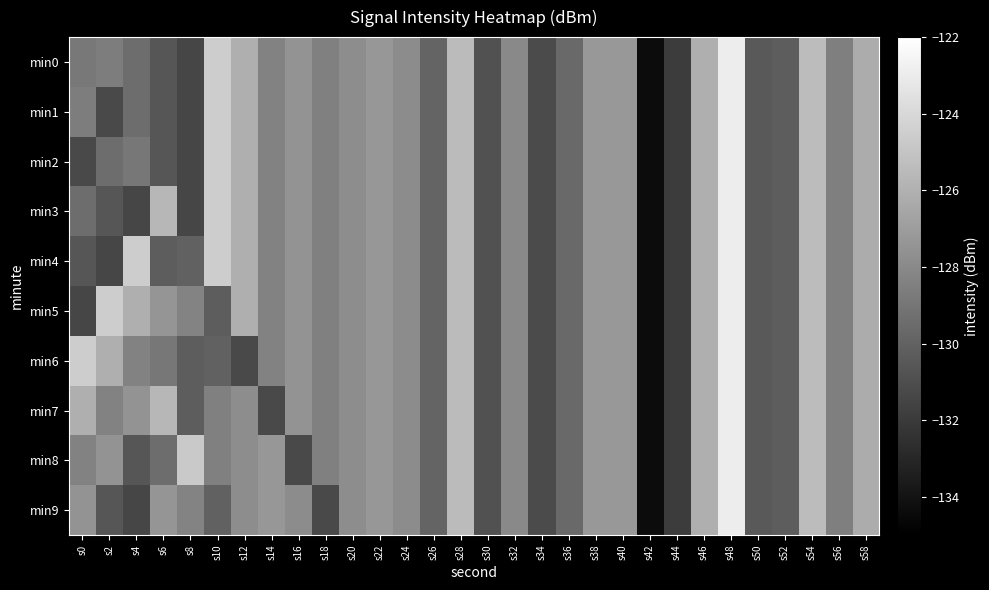

Reading left to right, what are all the values shown in this chart?

min0: s0=-128.9	s2=-128.6	s4=-129.4	s6=-130.6	s8=-131.4	s10=-124.6	s12=-126.1	s14=-128.4	s16=-127.5	s18=-128.4	s20=-127.8	s22=-127.3	s24=-127.8	s26=-129.9	s28=-125.5	s30=-130.8	s32=-128.0	s34=-131.2	s36=-129.6	s38=-127.3	s40=-127.2	s42=-134.4	s44=-131.9	s46=-126.1	s48=-123.0	s50=-130.5	s52=-130.2	s54=-125.4	s56=-128.5	s58=-126.2
min1: s0=-128.6	s2=-131.3	s4=-129.4	s6=-130.6	s8=-131.4	s10=-124.6	s12=-126.1	s14=-128.4	s16=-127.5	s18=-128.4	s20=-127.8	s22=-127.3	s24=-127.8	s26=-129.9	s28=-125.5	s30=-130.8	s32=-128.0	s34=-131.2	s36=-129.6	s38=-127.3	s40=-127.2	s42=-134.4	s44=-131.9	s46=-126.1	s48=-123.0	s50=-130.5	s52=-130.2	s54=-125.4	s56=-128.5	s58=-126.2
min2: s0=-131.3	s2=-129.4	s4=-128.9	s6=-130.6	s8=-131.4	s10=-124.6	s12=-126.1	s14=-128.4	s16=-127.5	s18=-128.4	s20=-127.8	s22=-127.3	s24=-127.8	s26=-129.9	s28=-125.5	s30=-130.8	s32=-128.0	s34=-131.2	s36=-129.6	s38=-127.3	s40=-127.2	s42=-134.4	s44=-131.9	s46=-126.1	s48=-123.0	s50=-130.5	s52=-130.2	s54=-125.4	s56=-128.5	s58=-126.2
min3: s0=-129.4	s2=-130.6	s4=-131.4	s6=-125.7	s8=-131.4	s10=-124.6	s12=-126.1	s14=-128.4	s16=-127.5	s18=-128.4	s20=-127.8	s22=-127.3	s24=-127.8	s26=-129.9	s28=-125.5	s30=-130.8	s32=-128.0	s34=-131.2	s36=-129.6	s38=-127.3	s40=-127.2	s42=-134.4	s44=-131.9	s46=-126.1	s48=-123.0	s50=-130.5	s52=-130.2	s54=-125.4	s56=-128.5	s58=-126.2
min4: s0=-130.6	s2=-131.4	s4=-124.6	s6=-130.2	s8=-130.0	s10=-124.6	s12=-126.1	s14=-128.4	s16=-127.5	s18=-128.4	s20=-127.8	s22=-127.3	s24=-127.8	s26=-129.9	s28=-125.5	s30=-130.8	s32=-128.0	s34=-131.2	s36=-129.6	s38=-127.3	s40=-127.2	s42=-134.4	s44=-131.9	s46=-126.1	s48=-123.0	s50=-130.5	s52=-130.2	s54=-125.4	s56=-128.5	s58=-126.2
min5: s0=-131.4	s2=-124.6	s4=-126.1	s6=-127.4	s8=-128.3	s10=-130.2	s12=-126.1	s14=-128.4	s16=-127.5	s18=-128.4	s20=-127.8	s22=-127.3	s24=-127.8	s26=-129.9	s28=-125.5	s30=-130.8	s32=-128.0	s34=-131.2	s36=-129.6	s38=-127.3	s40=-127.2	s42=-134.4	s44=-131.9	s46=-126.1	s48=-123.0	s50=-130.5	s52=-130.2	s54=-125.4	s56=-128.5	s58=-126.2
min6: s0=-124.6	s2=-126.1	s4=-128.4	s6=-128.9	s8=-130.2	s10=-130.1	s12=-131.2	s14=-128.4	s16=-127.5	s18=-128.4	s20=-127.8	s22=-127.3	s24=-127.8	s26=-129.9	s28=-125.5	s30=-130.8	s32=-128.0	s34=-131.2	s36=-129.6	s38=-127.3	s40=-127.2	s42=-134.4	s44=-131.9	s46=-126.1	s48=-123.0	s50=-130.5	s52=-130.2	s54=-125.4	s56=-128.5	s58=-126.2
min7: s0=-126.1	s2=-128.4	s4=-127.5	s6=-125.7	s8=-130.2	s10=-128.4	s12=-127.8	s14=-131.2	s16=-127.5	s18=-128.4	s20=-127.8	s22=-127.3	s24=-127.8	s26=-129.9	s28=-125.5	s30=-130.8	s32=-128.0	s34=-131.2	s36=-129.6	s38=-127.3	s40=-127.2	s42=-134.4	s44=-131.9	s46=-126.1	s48=-123.0	s50=-130.5	s52=-130.2	s54=-125.4	s56=-128.5	s58=-126.2
min8: s0=-128.4	s2=-127.5	s4=-130.6	s6=-129.4	s8=-124.8	s10=-128.4	s12=-127.8	s14=-127.3	s16=-131.2	s18=-128.4	s20=-127.8	s22=-127.3	s24=-127.8	s26=-129.9	s28=-125.5	s30=-130.8	s32=-128.0	s34=-131.2	s36=-129.6	s38=-127.3	s40=-127.2	s42=-134.4	s44=-131.9	s46=-126.1	s48=-123.0	s50=-130.5	s52=-130.2	s54=-125.4	s56=-128.5	s58=-126.2
min9: s0=-127.5	s2=-130.6	s4=-131.4	s6=-127.4	s8=-128.3	s10=-130.1	s12=-127.8	s14=-127.3	s16=-127.8	s18=-131.2	s20=-127.8	s22=-127.3	s24=-127.8	s26=-129.9	s28=-125.5	s30=-130.8	s32=-128.0	s34=-131.2	s36=-129.6	s38=-127.3	s40=-127.2	s42=-134.4	s44=-131.9	s46=-126.1	s48=-123.0	s50=-130.5	s52=-130.2	s54=-125.4	s56=-128.5	s58=-126.2